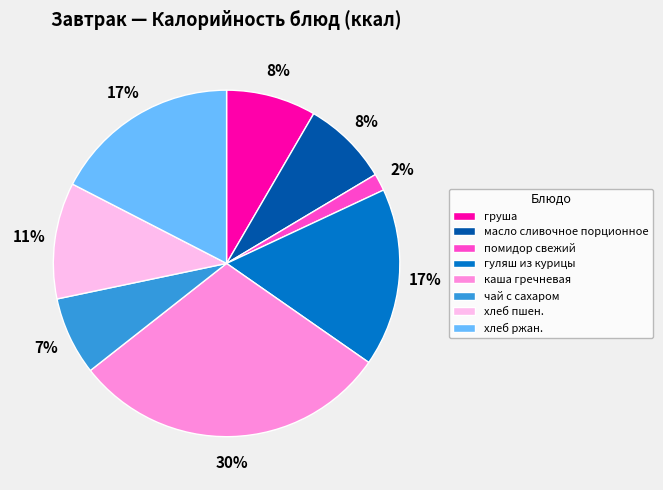

Which has a higher value, масло сливочное порционное or каша гречневая?

каша гречневая